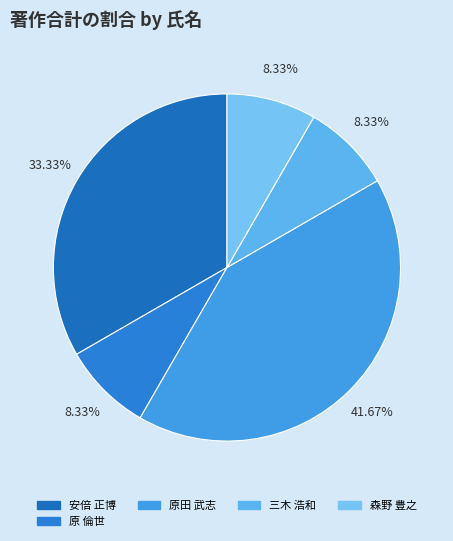

What is the largest slice in the pie chart?

原田 武志